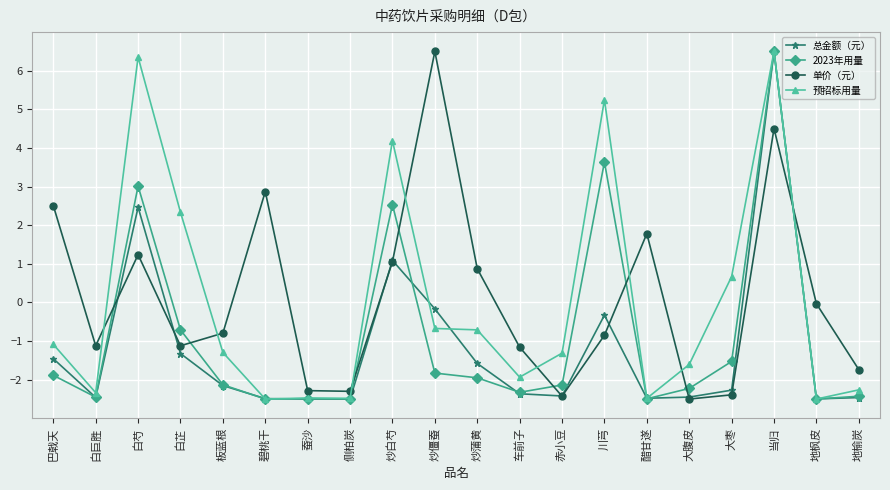

How many lines are shown in the chart?

4